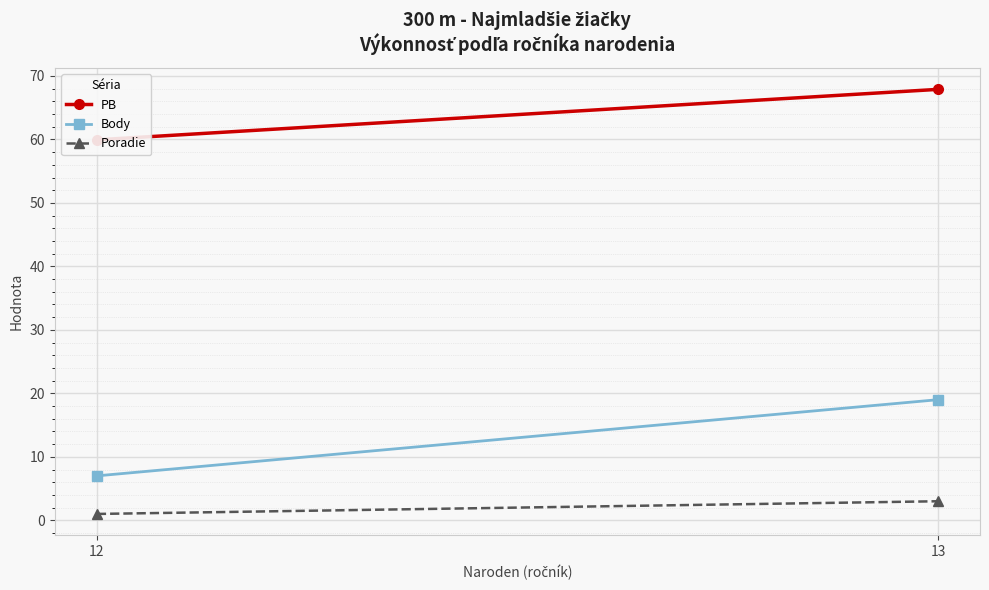

What is the average value of the Body series?

13.0